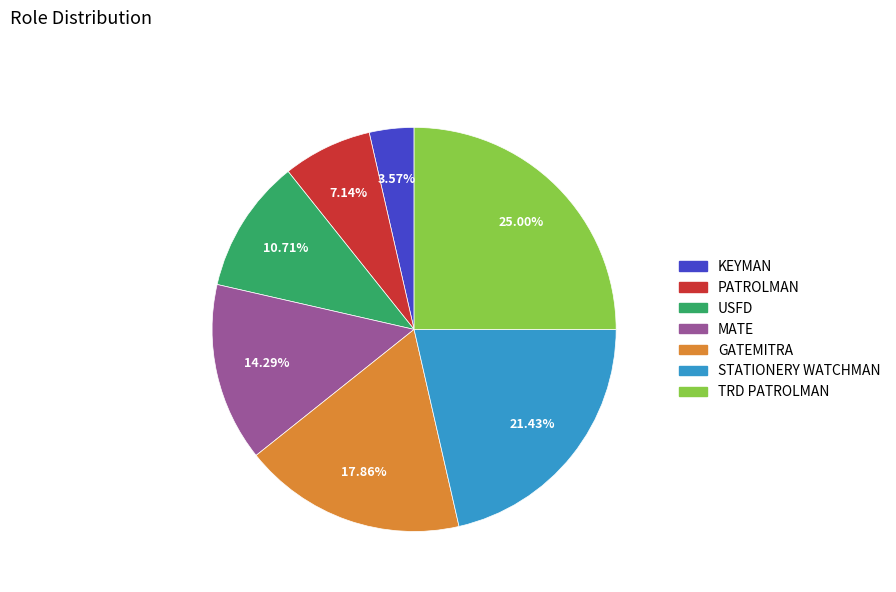

Rank the categories by value from lowest to highest.

KEYMAN, PATROLMAN, USFD, MATE, GATEMITRA, STATIONERY WATCHMAN, TRD PATROLMAN